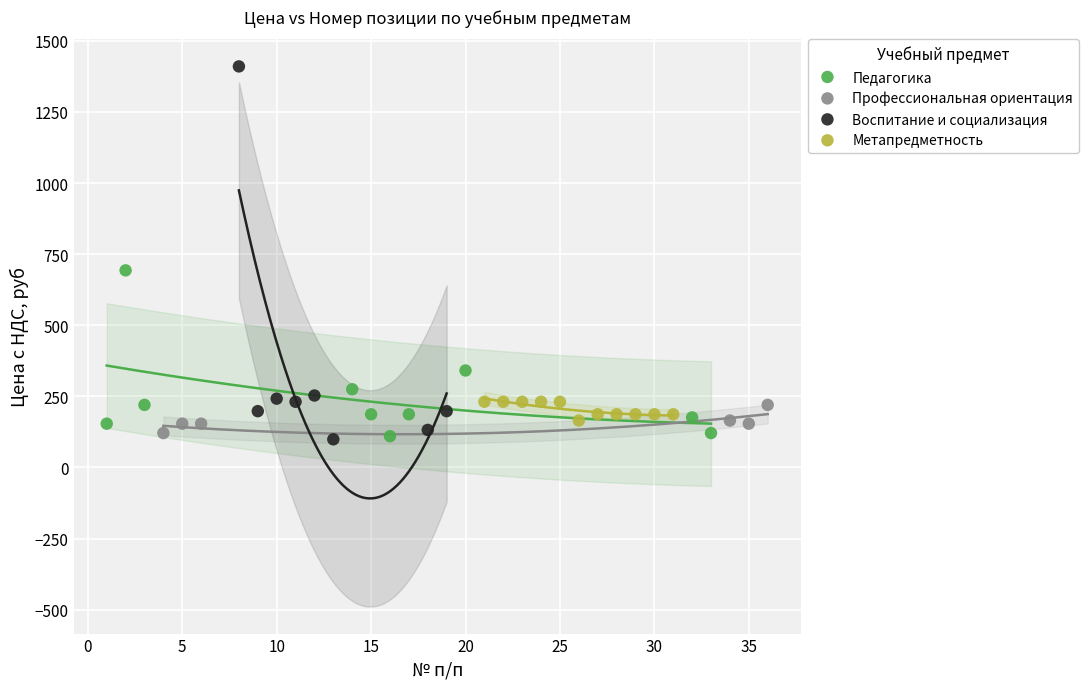

Which series has the widest spread of Y values?

Воспитание и социализация